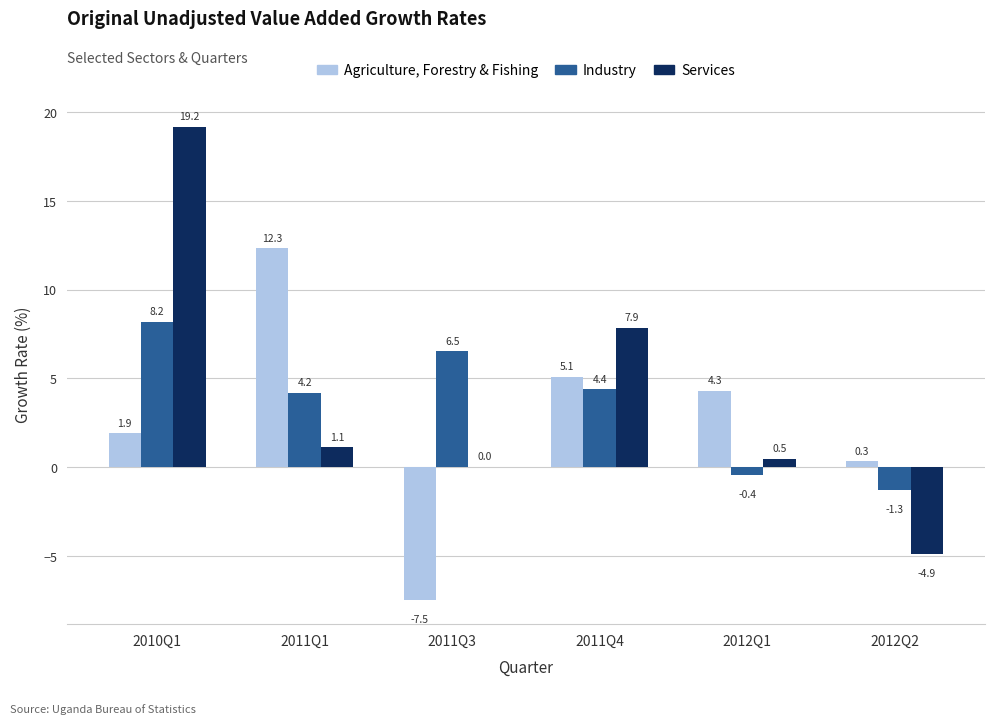

What is the average value of the Agriculture, Forestry & Fishing series?

2.7